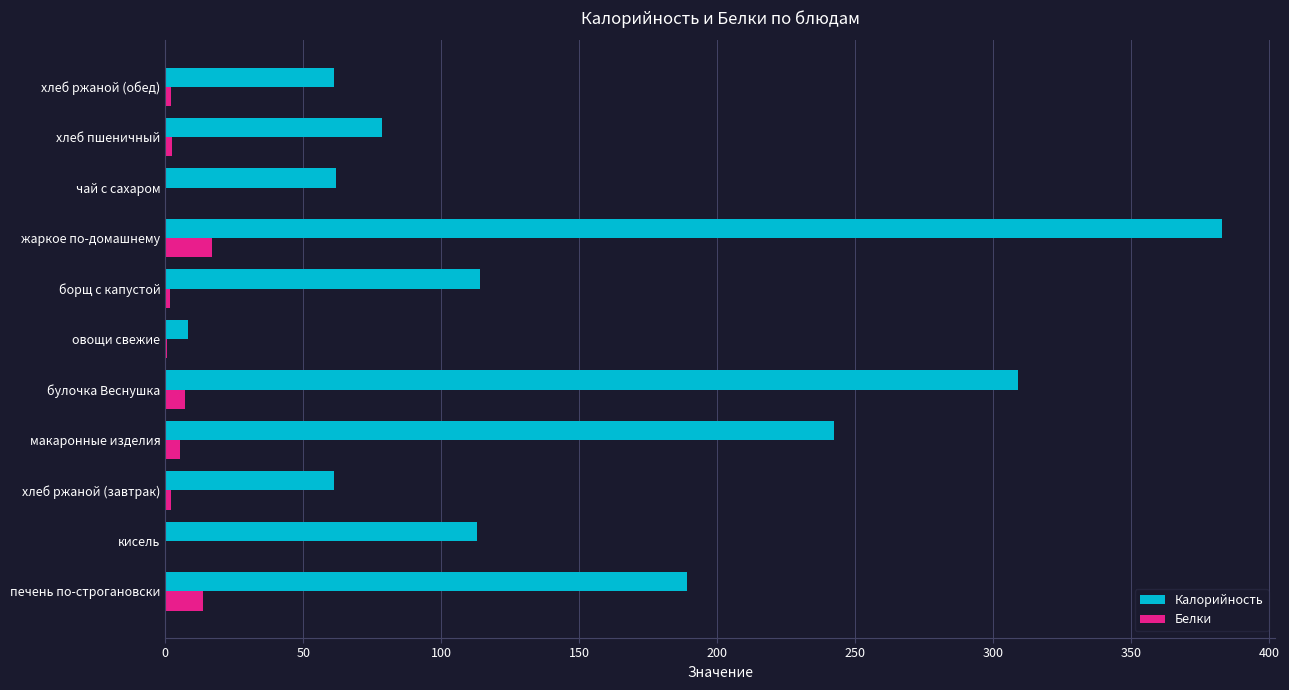

The value of Калорийность at борщ с капустой is 114.0. True or false?

True